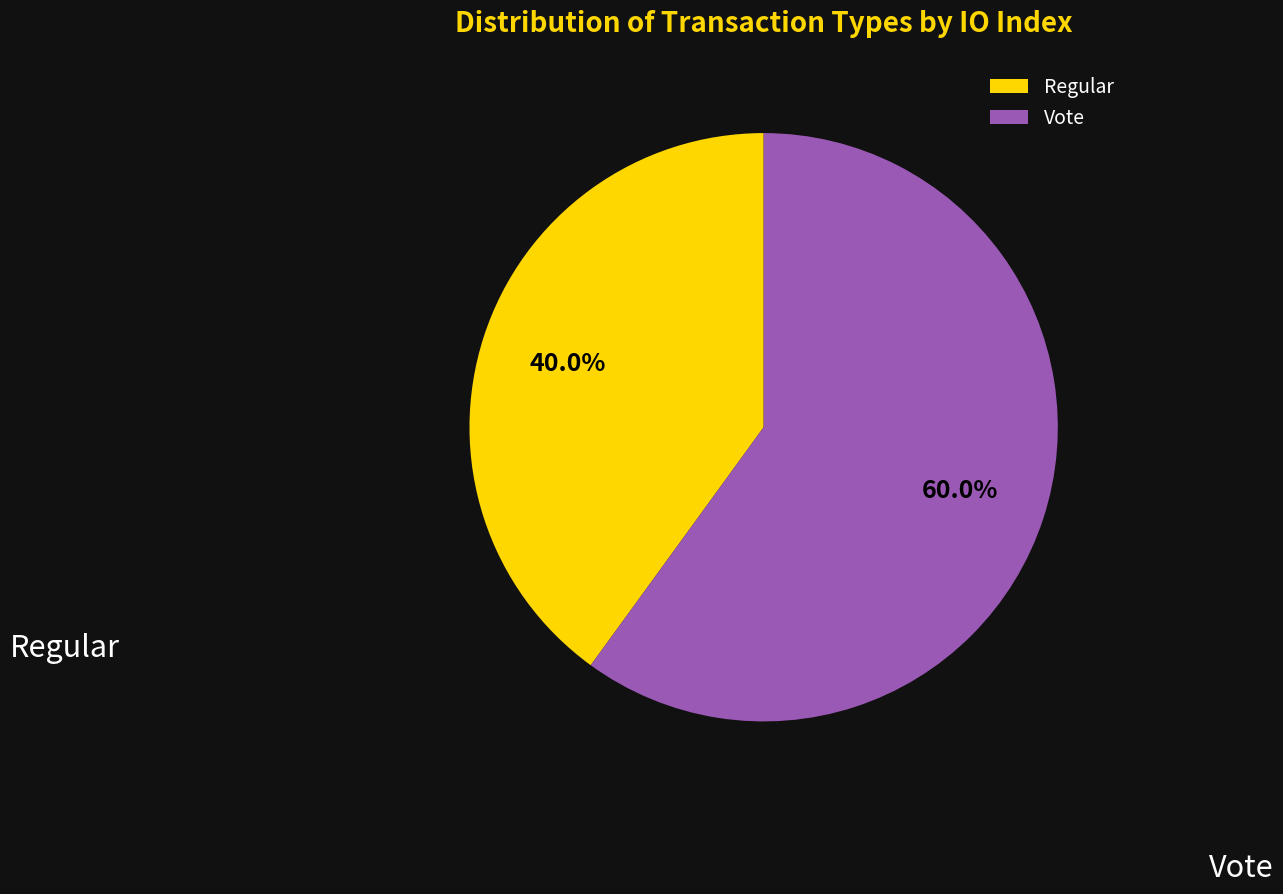

To the nearest percent, what is the difference between the Vote and Regular slice percentages?

20%